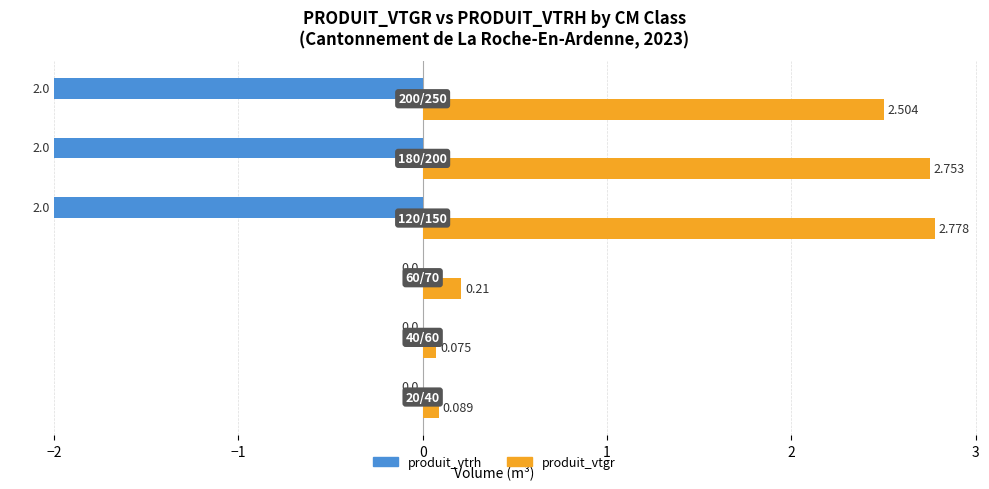

Which series has the largest total across all categories?

produit_vtgr